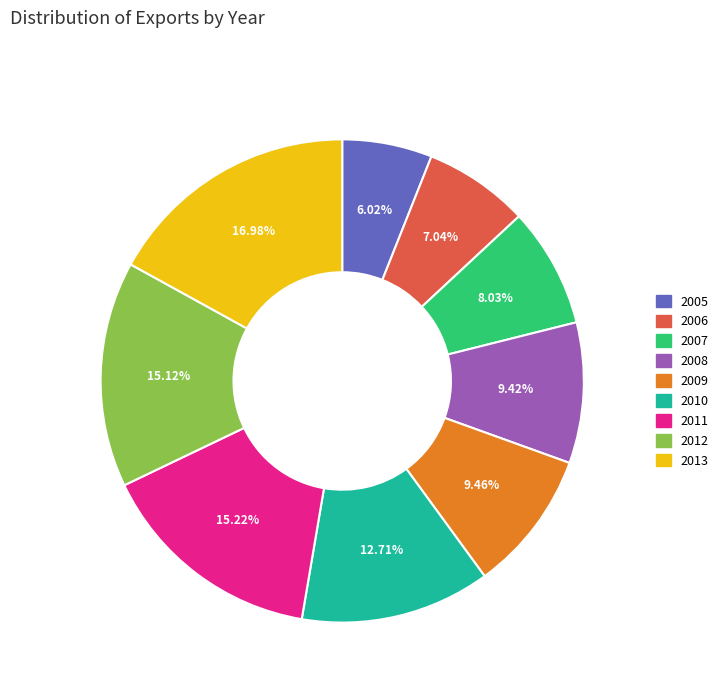

Which slice is the largest?

2013